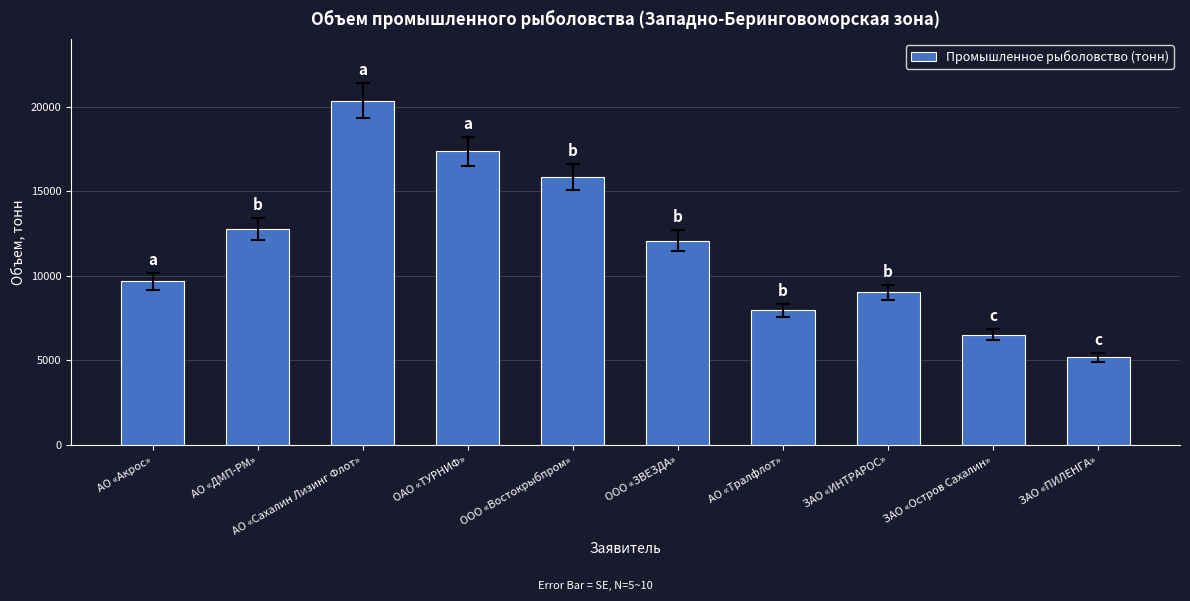

How many distinct data groups are displayed?

1